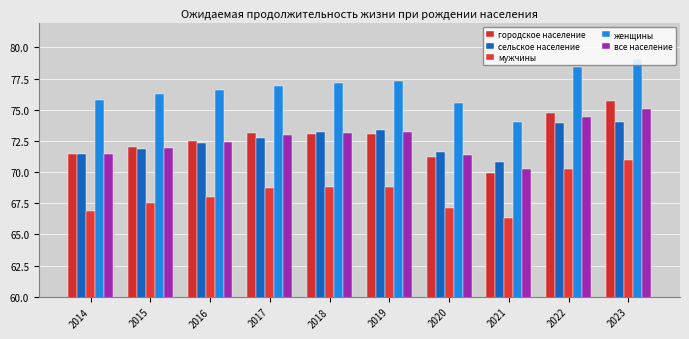

Between 2014 and 2020, which series saw the biggest shift?

женщины